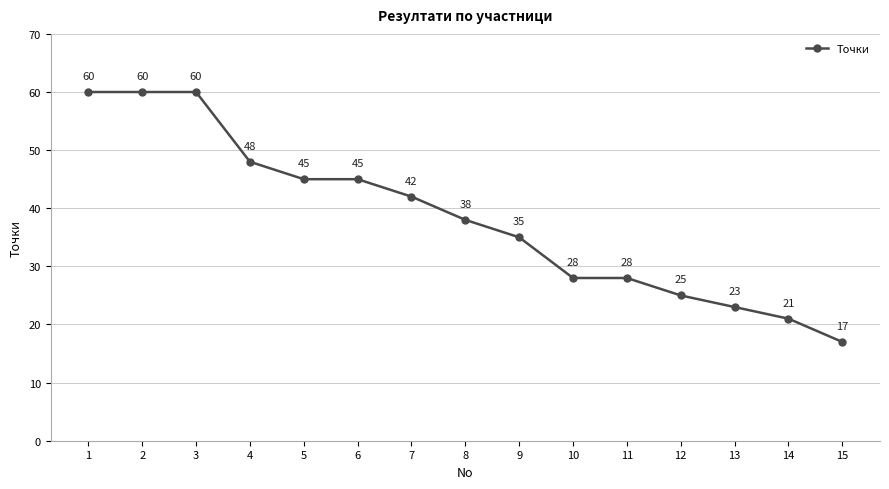

Count the number of data series in this chart.

1